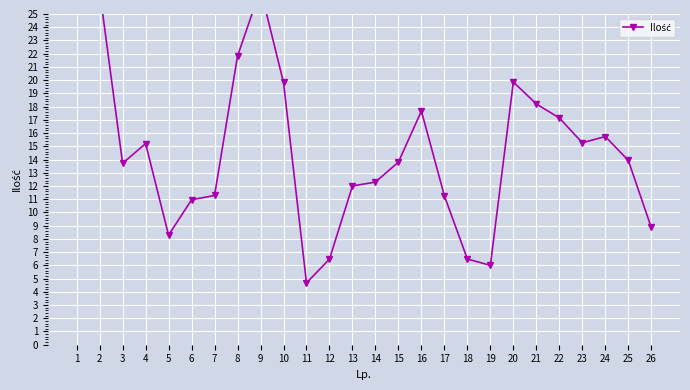

How many distinct data groups are displayed?

1